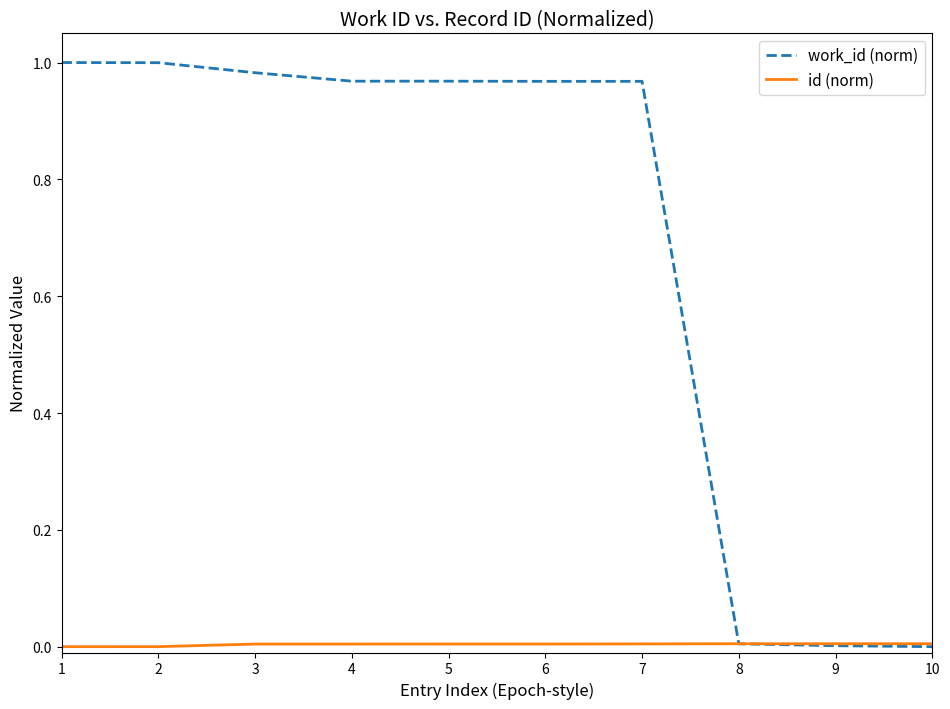

At 5, list the series in order from smallest to largest.

id (norm), work_id (norm)